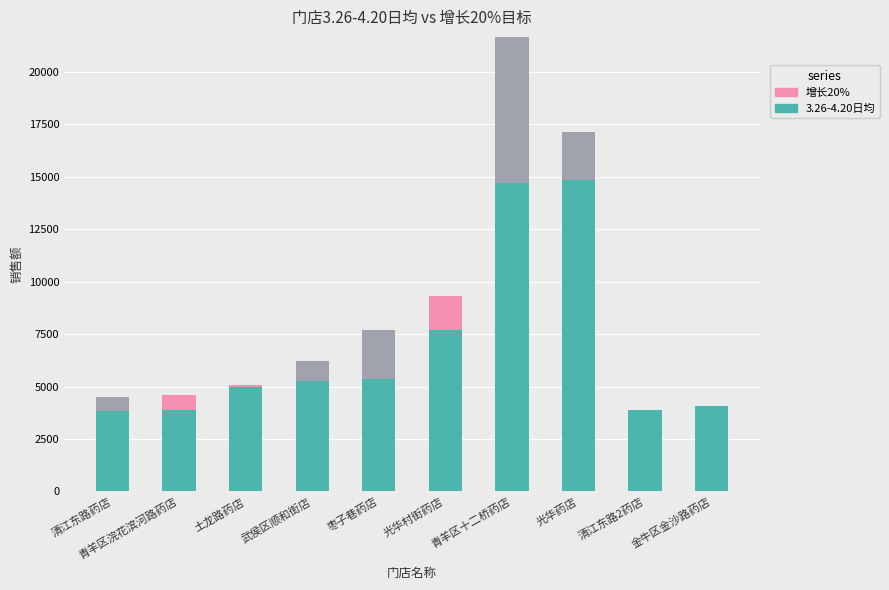

What is the maximum value shown in the chart?

21667.0